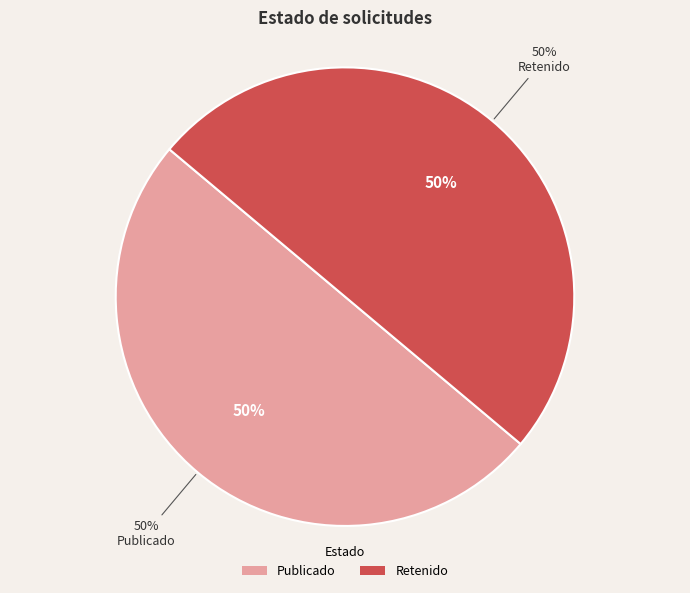

To the nearest percent, what is the average slice percentage?

50%